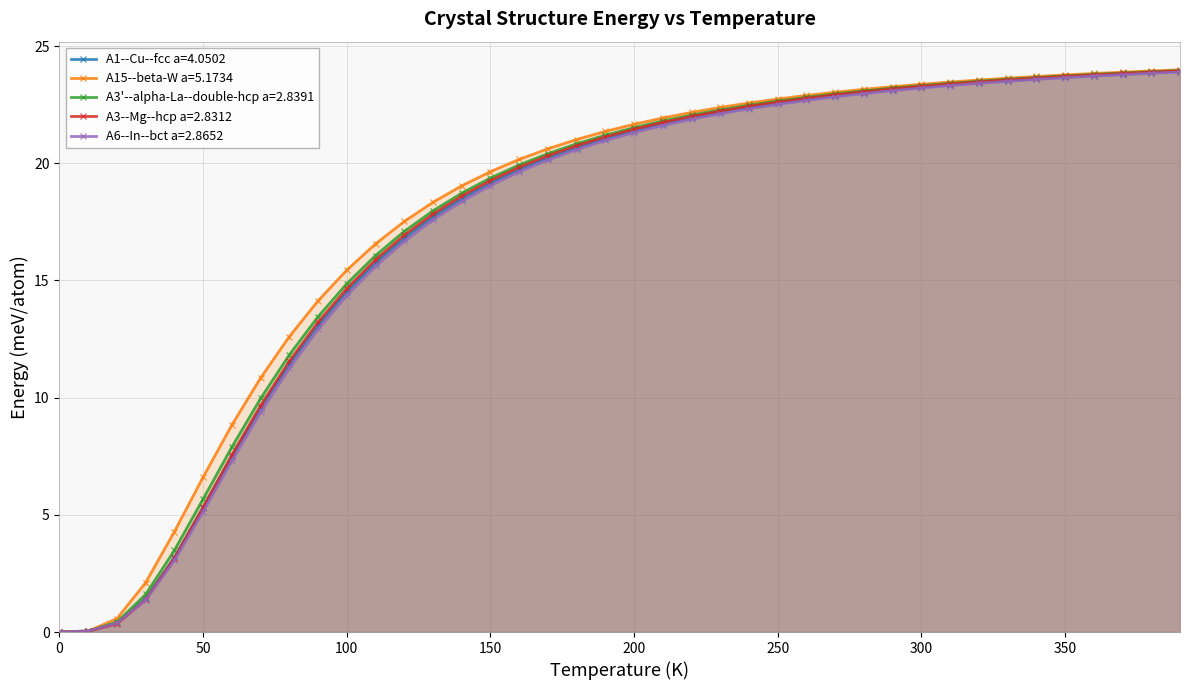

What is the greatest value displayed?

24.0